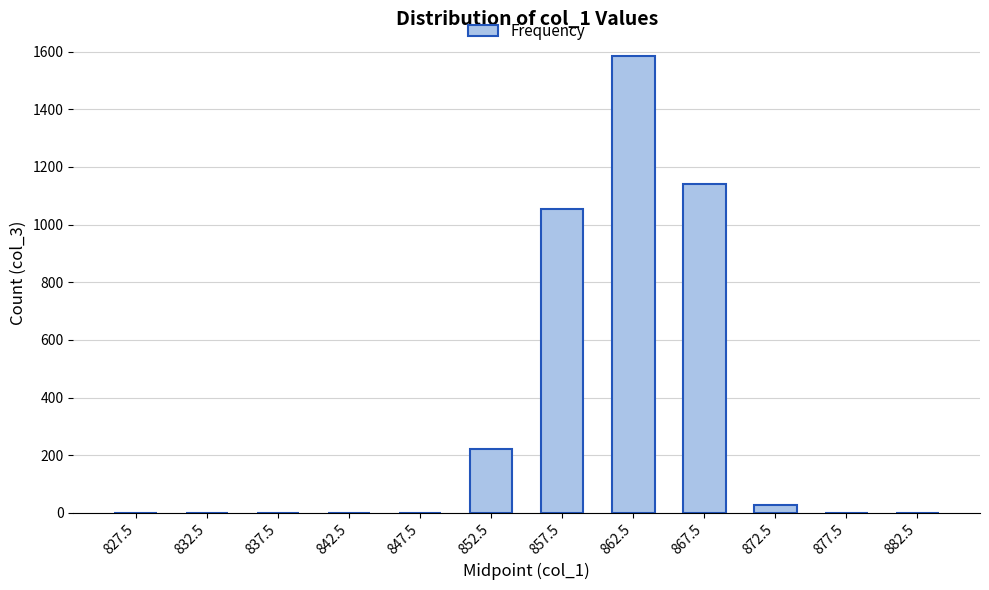

What is the change in value from 857.5 to 872.5?

-1026